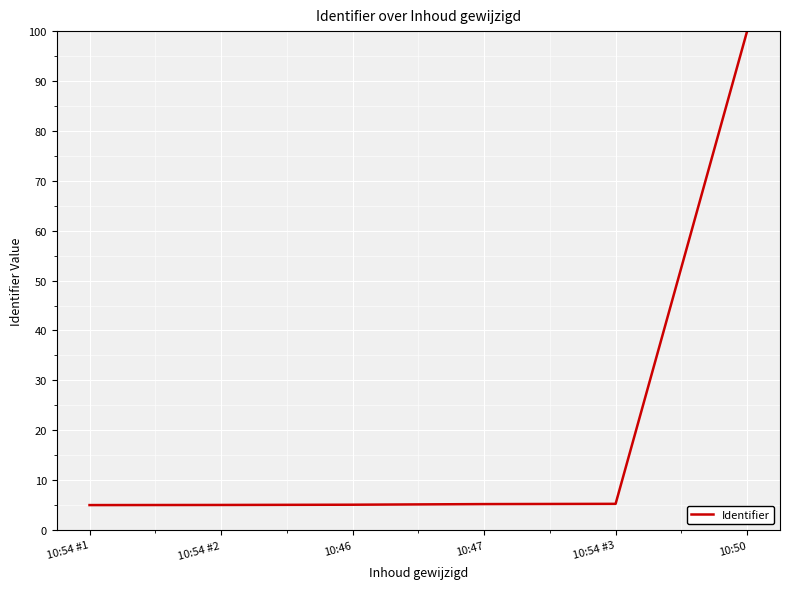

Does the chart have visible grid lines?

Yes